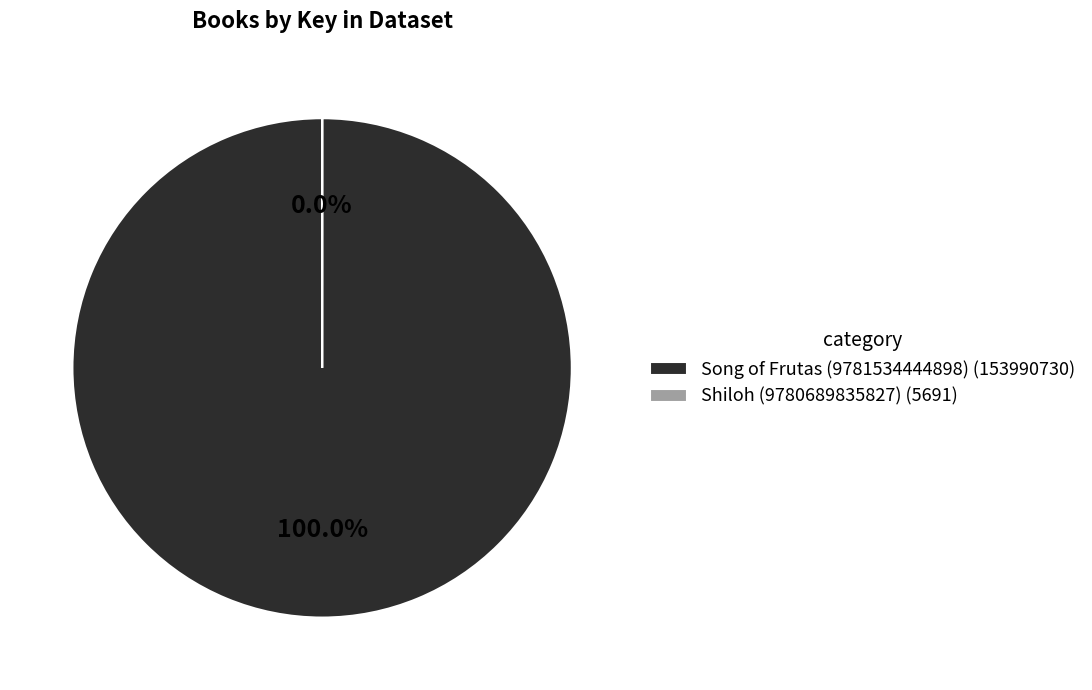

Do Shiloh (9780689835827) and Song of Frutas (9781534444898) together represent more than half of the pie?

Yes